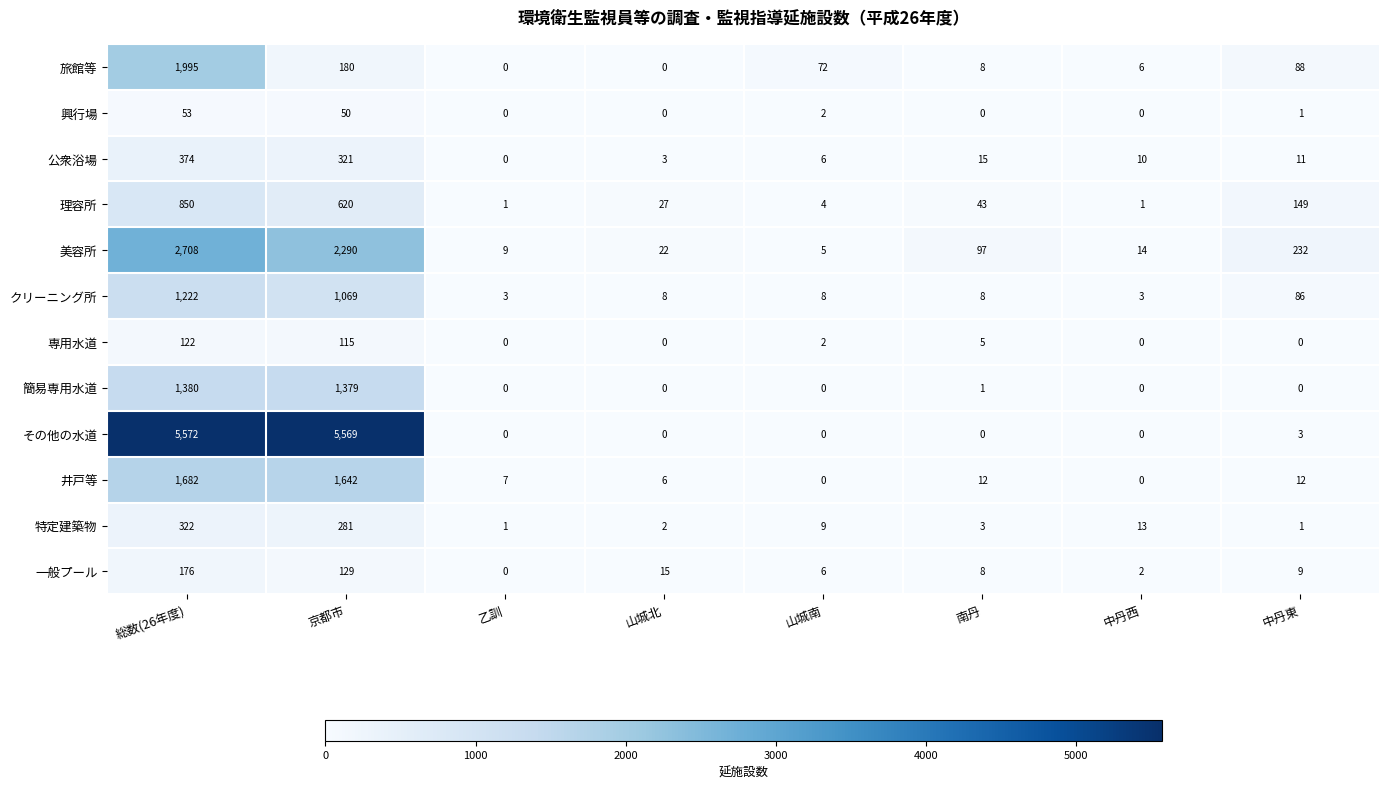

Which series has the widest spread of values?

その他の水道